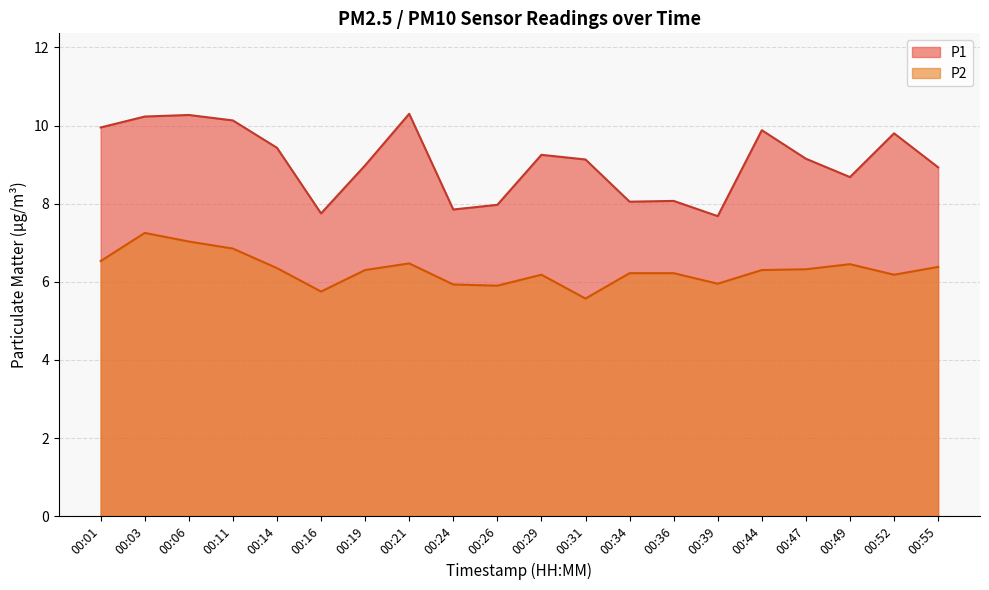

Where does the P1 series first go above 9?

00:01